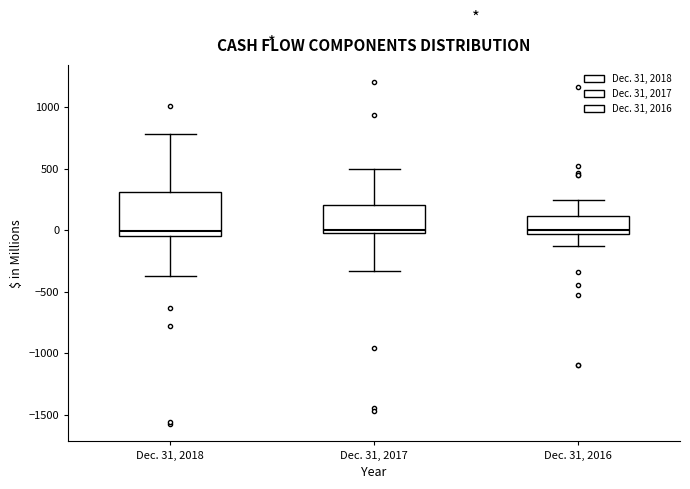

Reading left to right, transcribe this box plot: for each box, give where its median line is, the range the box spans, and where its two whiskers end, as read against the y-axis. The values are not printed on the chart, so give them approximately, as read against the axis.

Dec. 31, 2018: median 0, box -50 to 300, whiskers -400 to 800
Dec. 31, 2017: median 0 (just above the box's lower edge), box 0 to 200, whiskers -350 to 500
Dec. 31, 2016: median 0, box -50 to 100, whiskers -150 to 250